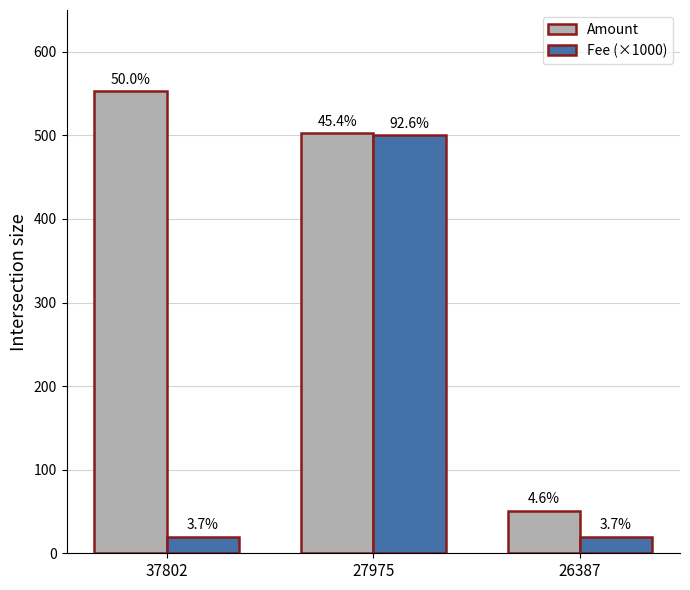

What are all the series names shown in the legend?

Amount, Fee (×1000)